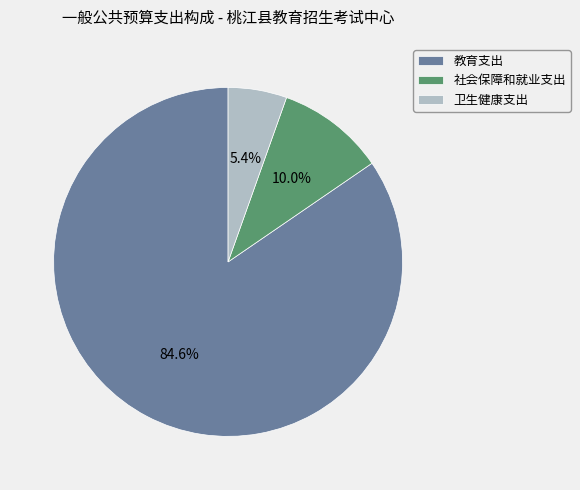

What is the ratio of the value at 卫生健康支出 to the value at 社会保障和就业支出?

0.5